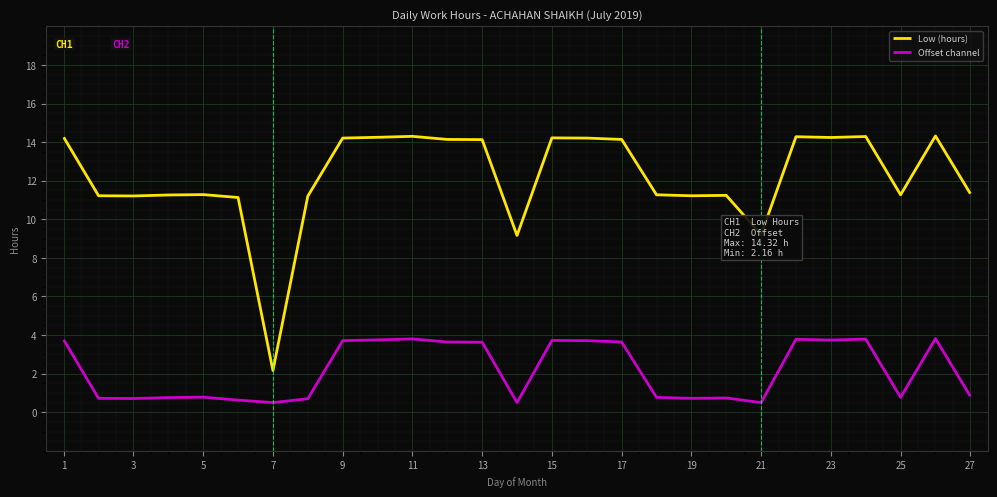

What is the highest value of the Low (hours) series?

14.3